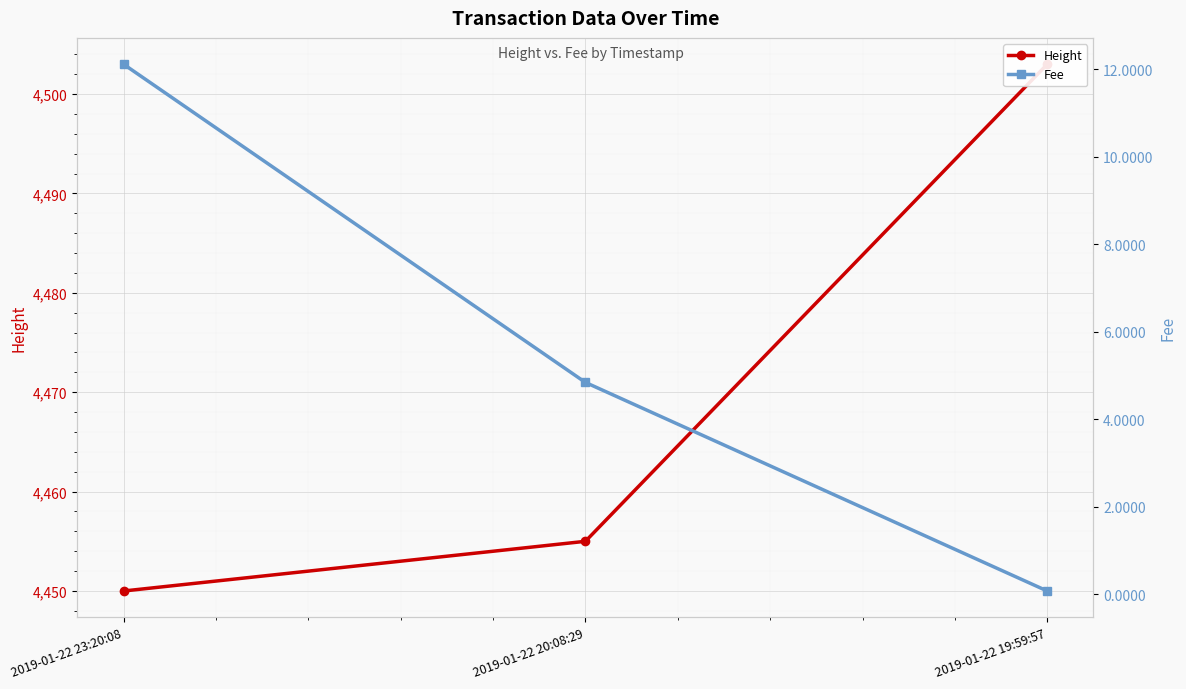

Reading right to left, what are all the values shown in this chart?

Height: 4503.0	4455.0	4450.0
Fee: 0.1	4.8	12.1